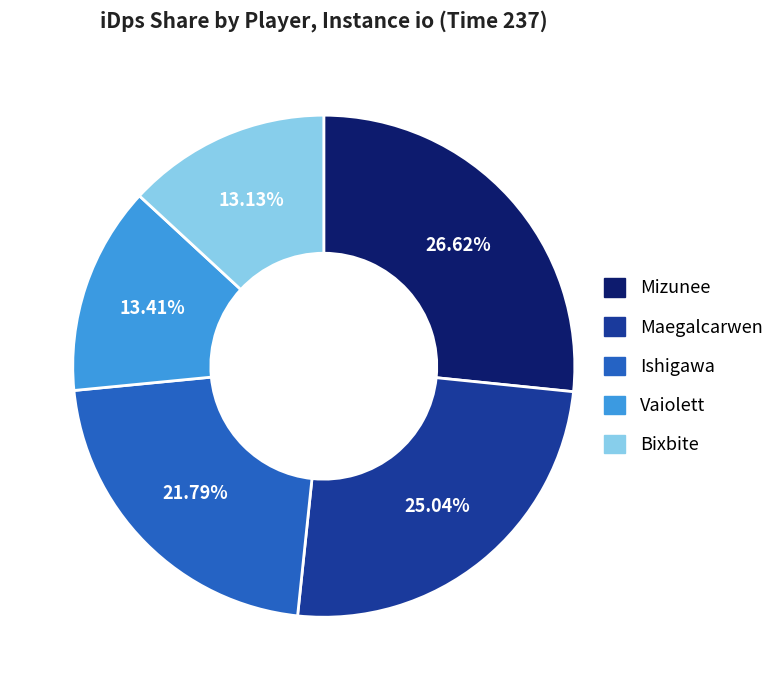

Is the sum of Ishigawa and Vaiolett greater than half?

No